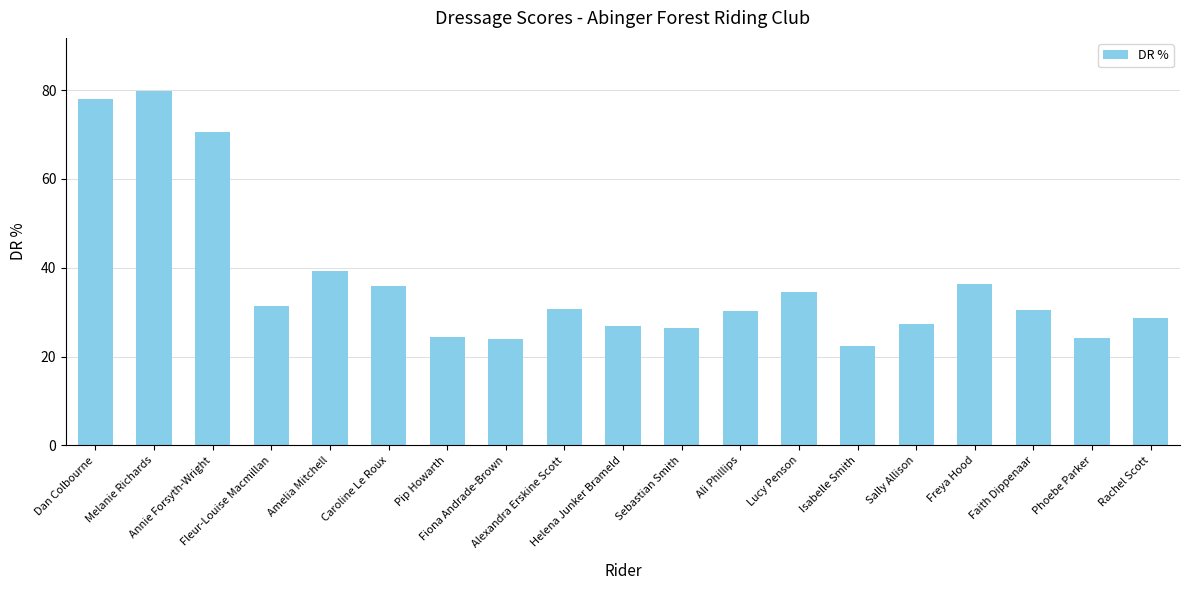

Read the value at Phoebe Parker.

24.3